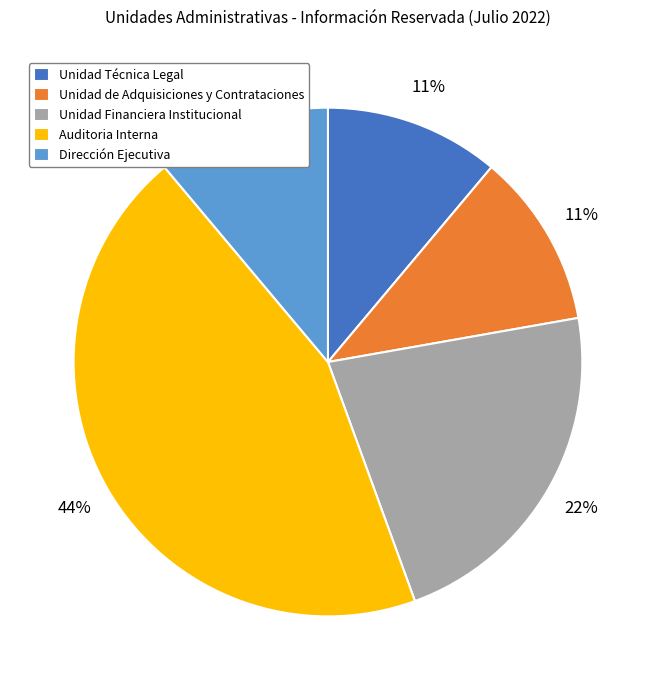

Which slice is the largest?

Auditoria Interna